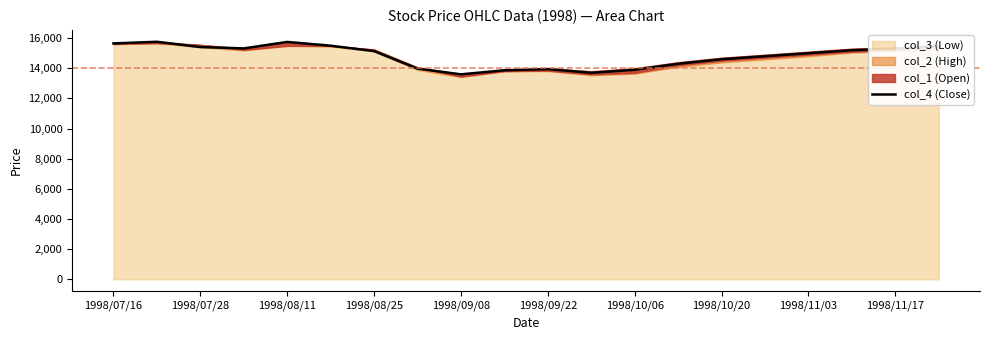

What is the highest value of the col_4 (Close) series?

15760